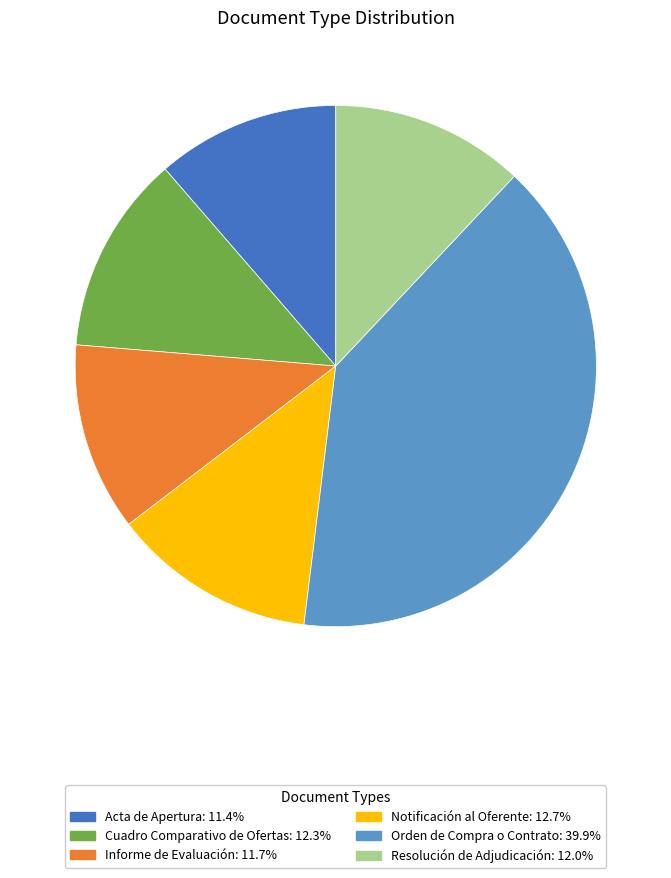

Is it true that Acta de Apertura is 11% of the pie?

True